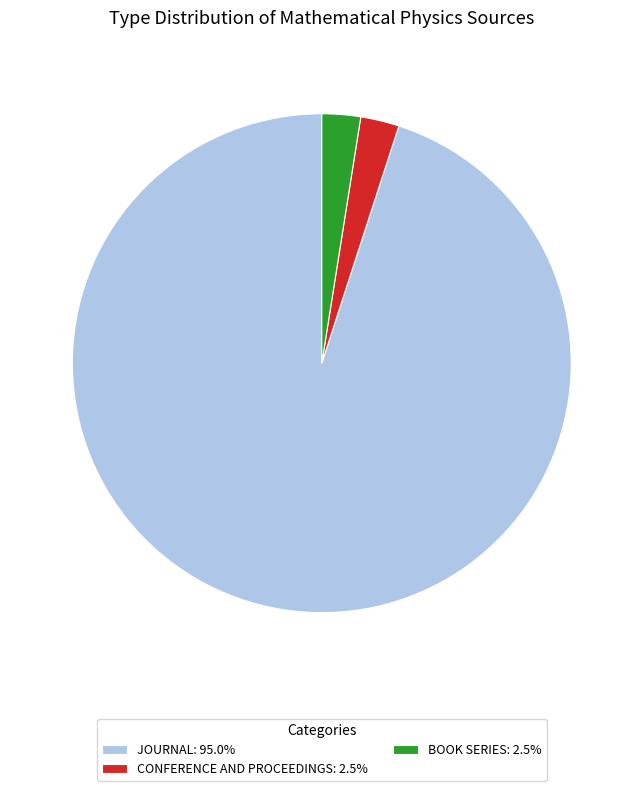

Approximately how many times larger is the value at CONFERENCE AND PROCEEDINGS: 2.5% compared to BOOK SERIES: 2.5%?

1.0